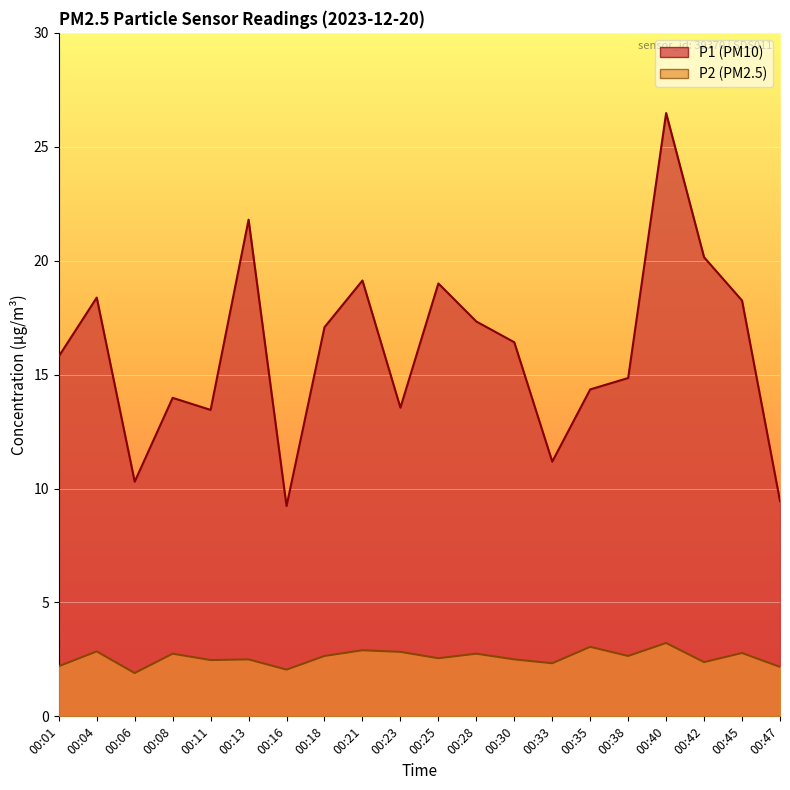

What is the difference between the maximum and minimum values in the P1 series?

17.2